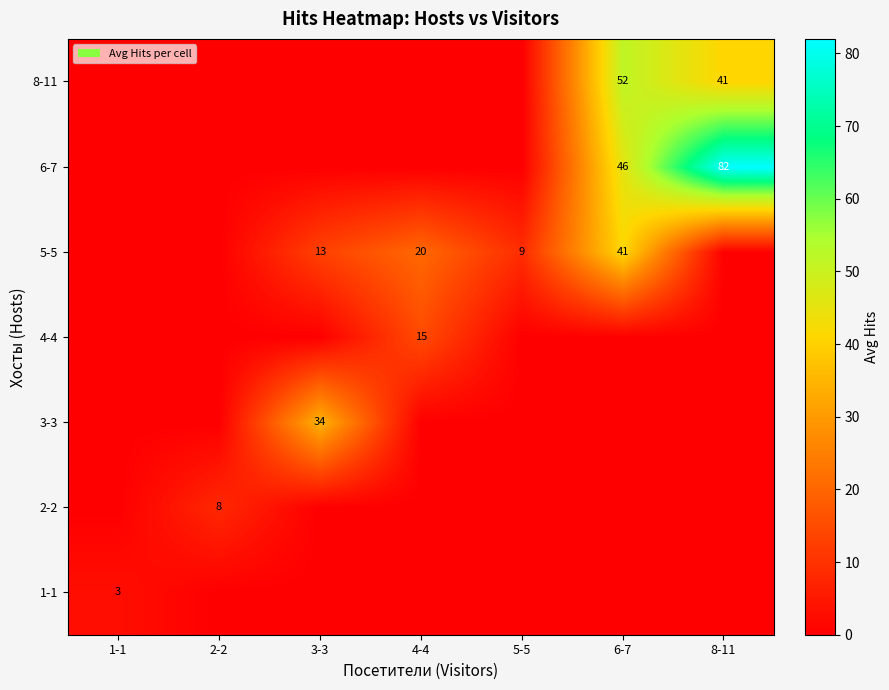

True or false: 5-5 has a value of 13 at 5-5.

False